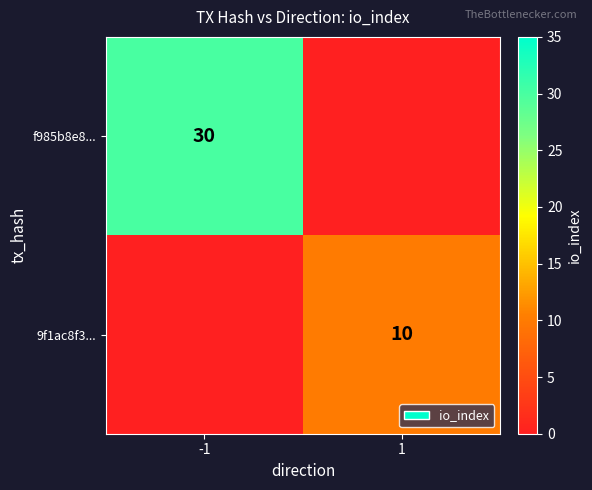

At how many categories does at least one series exceed 11?

1